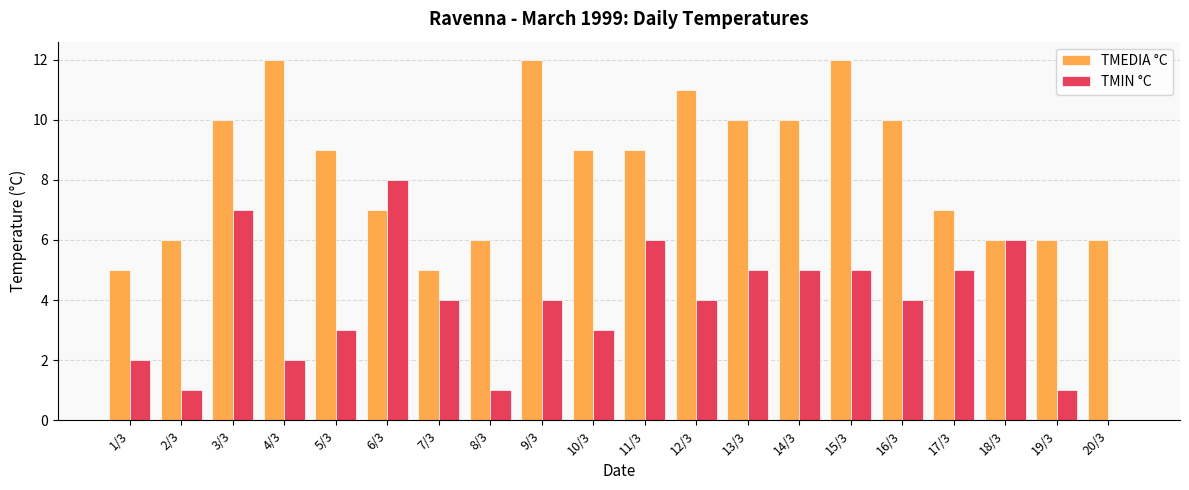

True or false: TMIN °C has a value of 5 at 17/3.

True